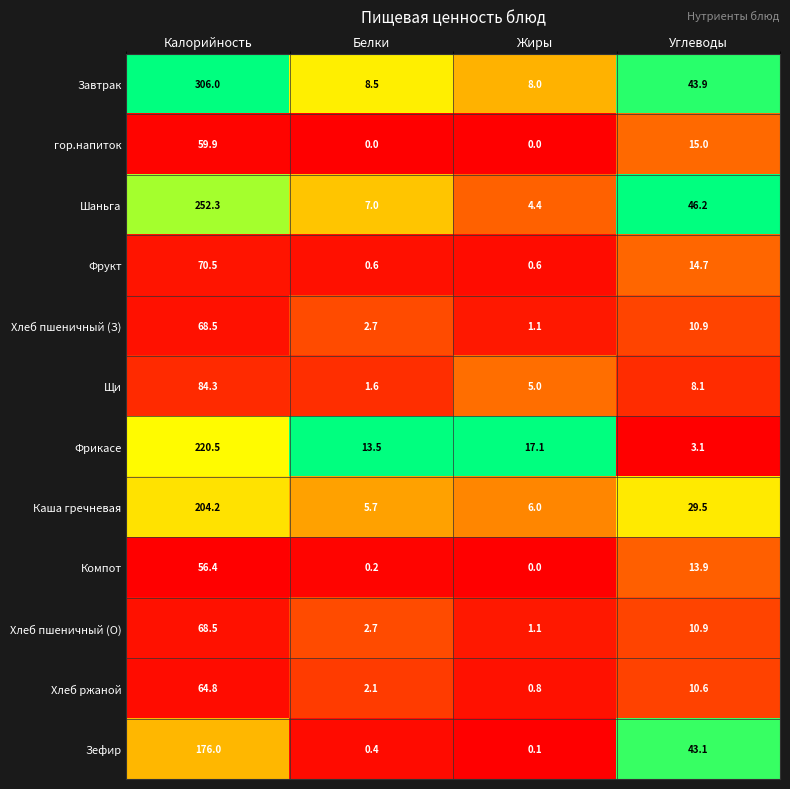

What is the total value across all series at Жиры?

44.2